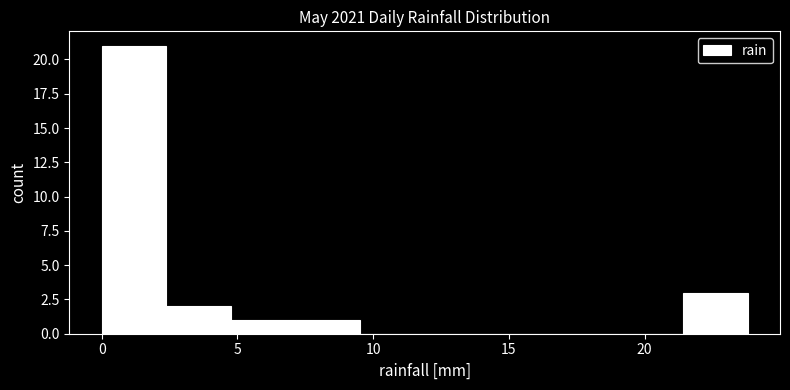

Reading left to right, transcribe this chart: for each bar, give the range it covers on the x-axis and its height. Neither the bar edges nor the heights are printed on the chart, so give them approximately, as read against the axes.

0.0 to 2.5: 21
2.5 to 5.0: 2
5.0 to 7.0: 1
7.0 to 9.5: 1
9.5 to 12.0: 0
12.0 to 14.5: 0
14.5 to 16.5: 0
16.5 to 19.0: 0
19.0 to 21.5: 0
21.5 to 24.0: 3